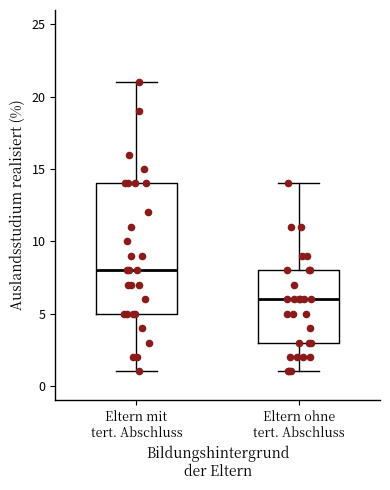

Where does the lower whisker of the box for Eltern ohne tert. Abschluss end on the y-axis? The values are not printed on the chart, so give them approximately, as read against the axis.

1